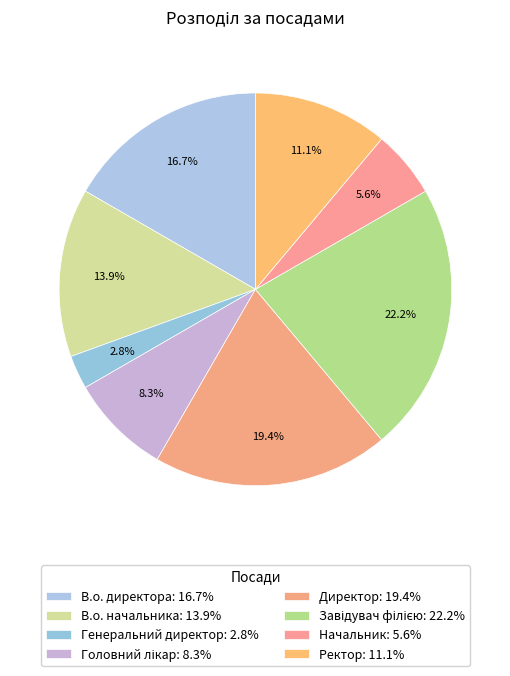

Is there any slice that represents more than half of the pie?

No